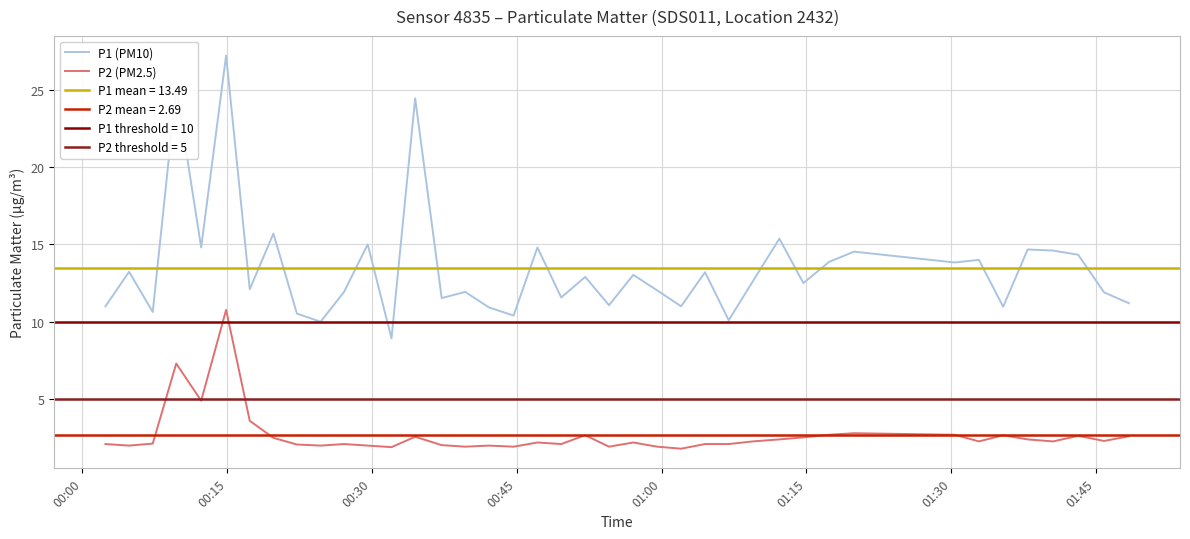

Is this an area chart (filled region under the line)?

No